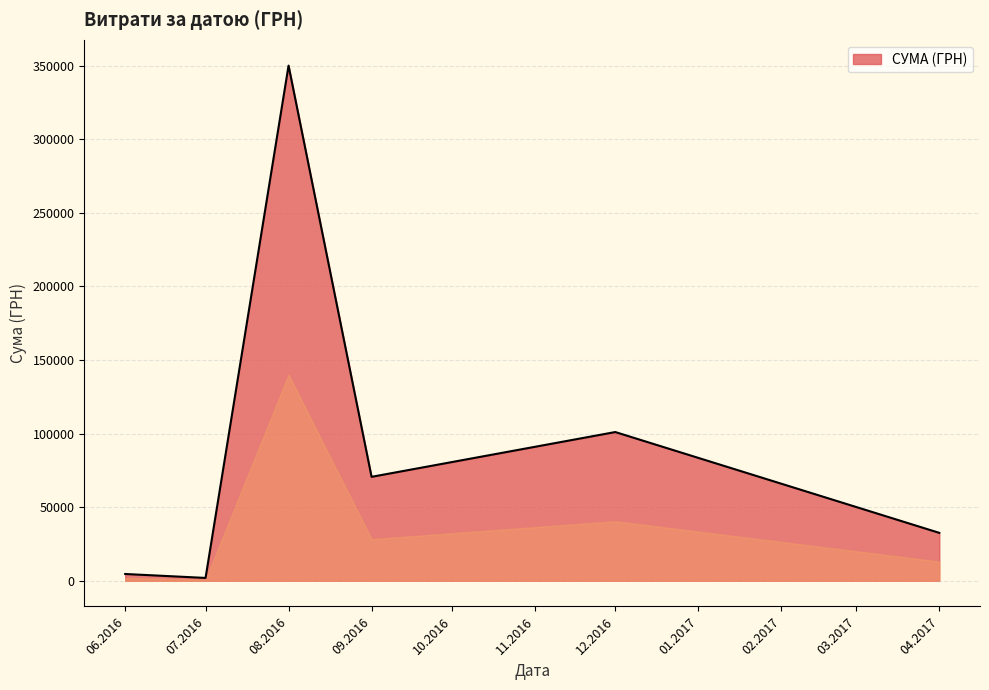

Reading left to right, what are all the values shown in this chart?

06.2016=4548.0	07.2016=1878.8	08.2016=350118.7	09.2016=70596.4	12.2016=101037.0	04.2017=32511.6